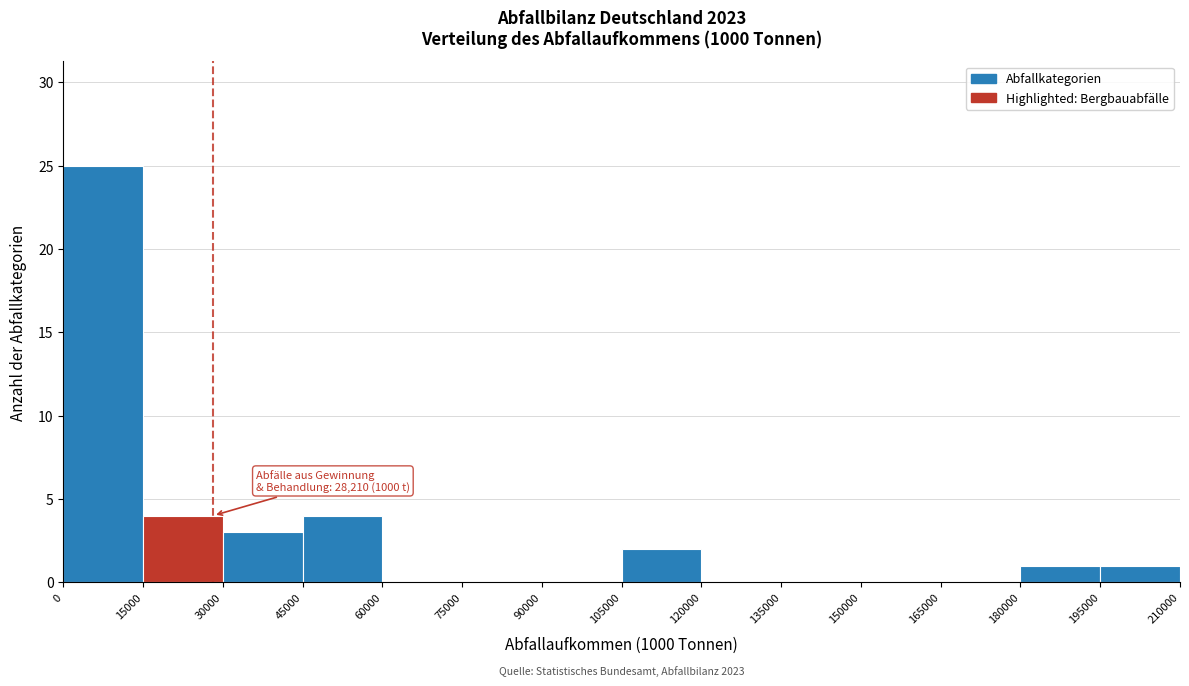

Over which range of the x-axis is the bar tallest?

0 to 15000